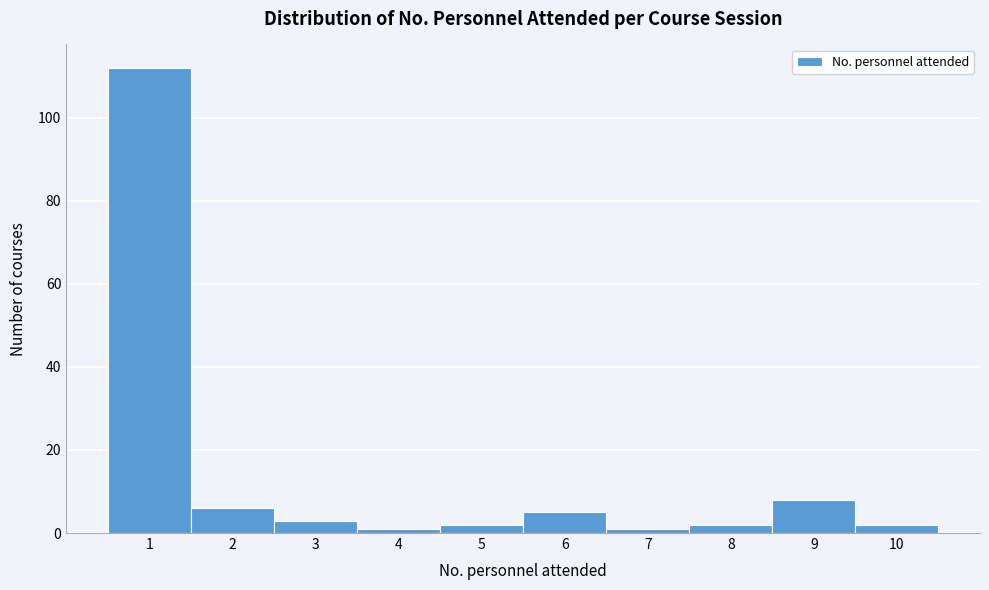

Reading left to right, what are all the values shown in this chart?

112	6	3	1	2	5	1	2	8	2